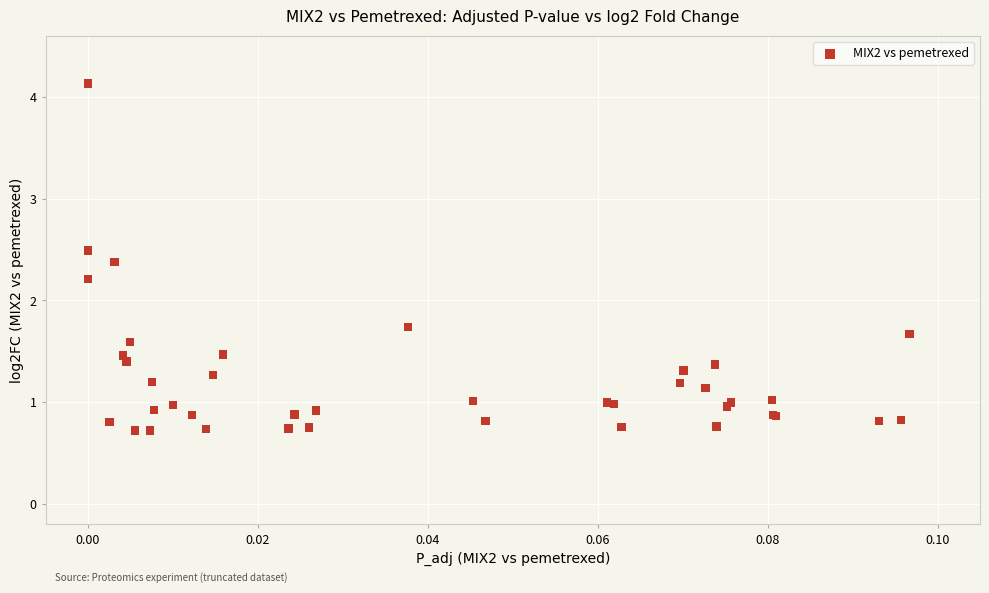

What Y value in the scatter plot is closest to 2?

2.2